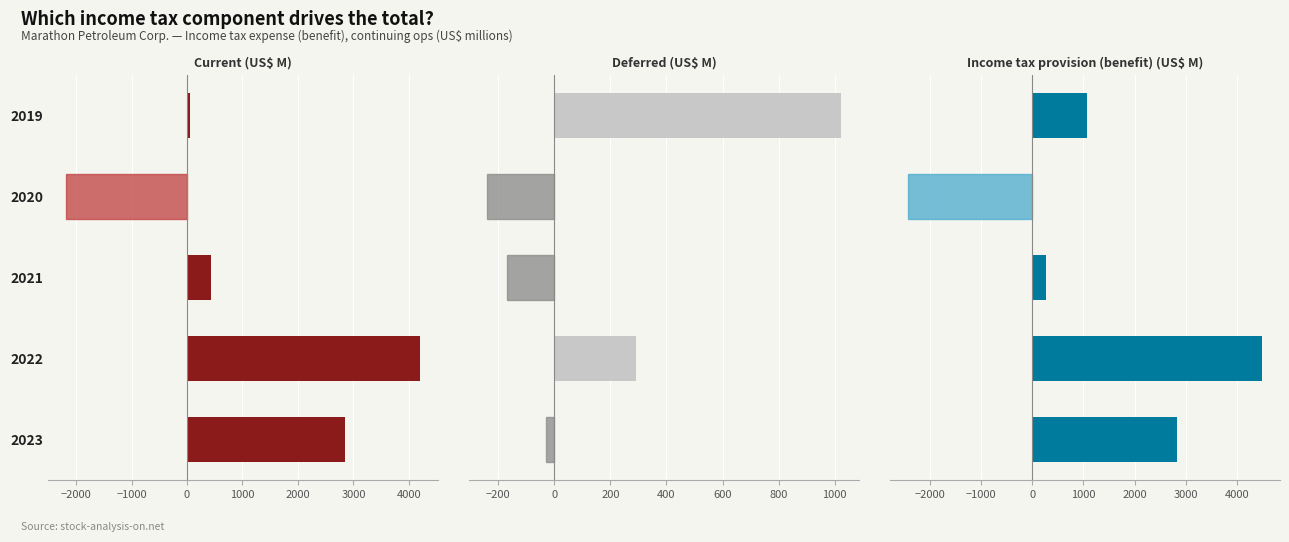

The value of Income tax provision (benefit) at 2020 is -2430. True or false?

True